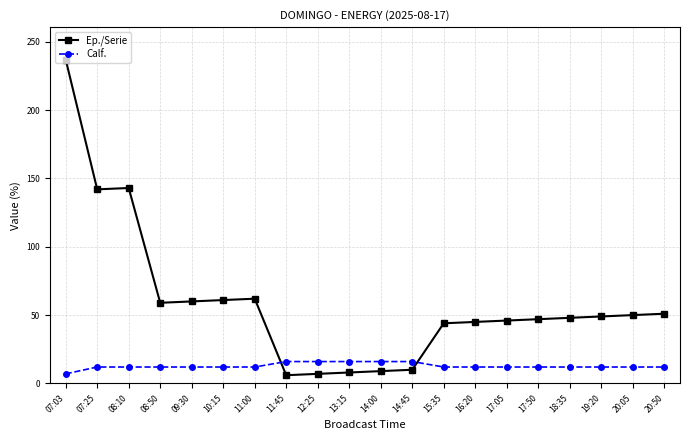

Which series has the largest range (max minus min)?

Ep./Serie